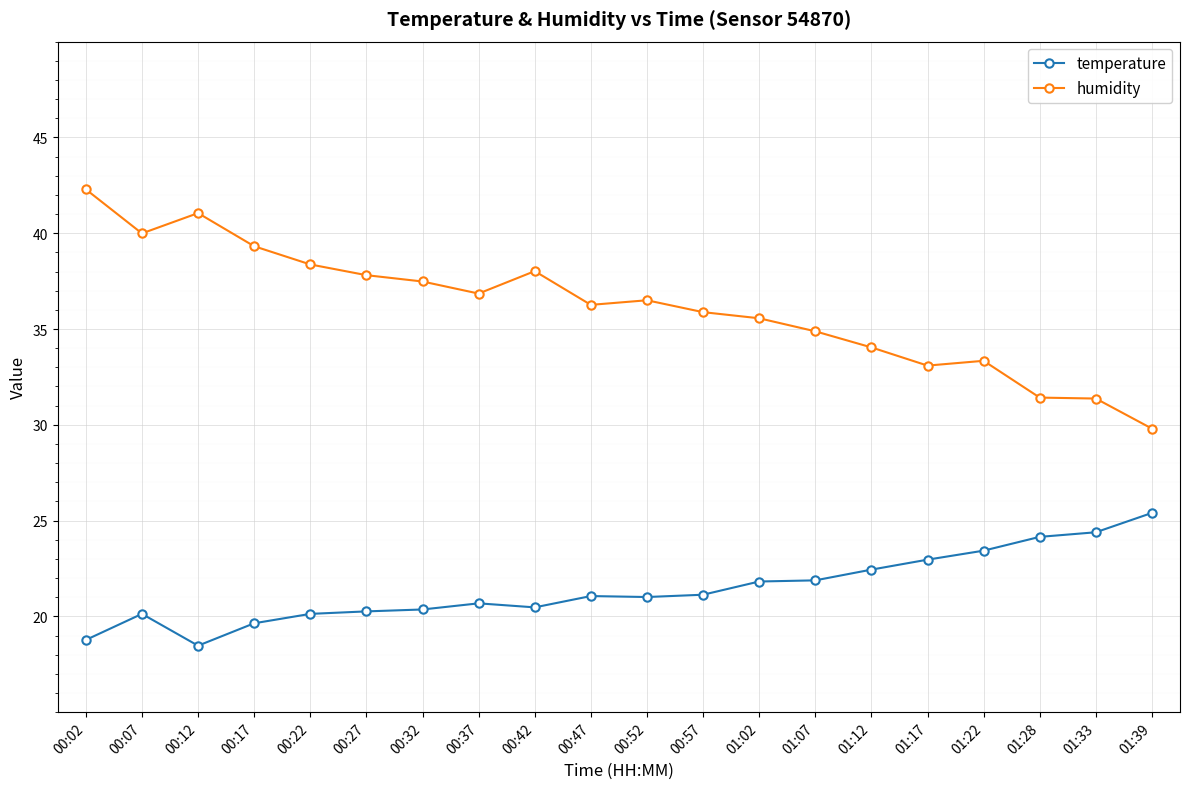

What is the value of the temperature point at the 15th from the left?

22.4